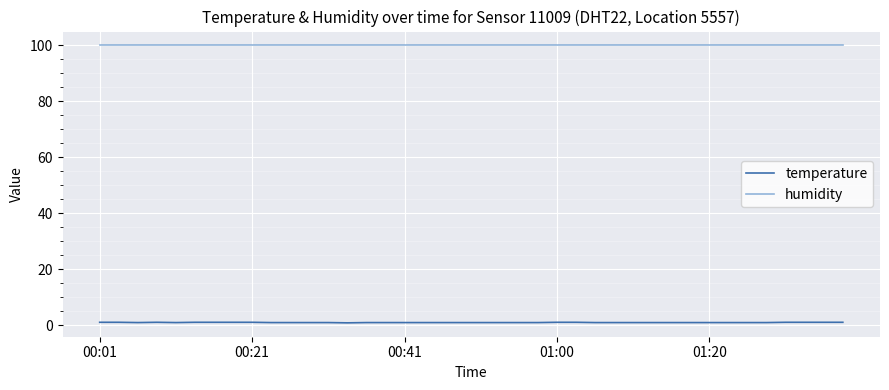

Rank the series by their average value, from highest to lowest.

humidity, temperature